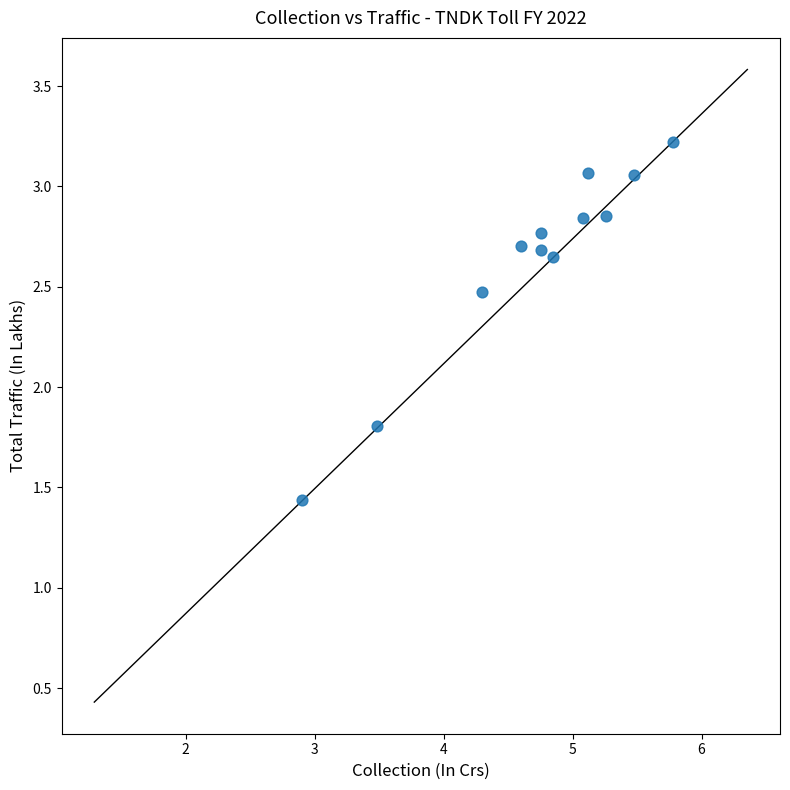

What Y value in the scatter plot is closest to 2?

1.8